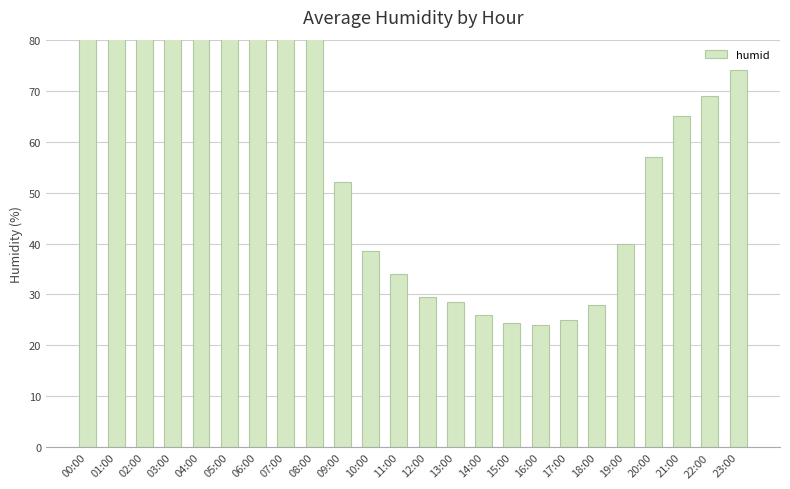

What is the change in value from 11:00 to 14:00?

-8.0